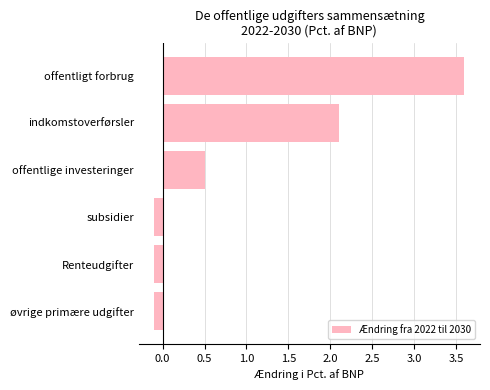

What is the greatest value displayed?

3.6